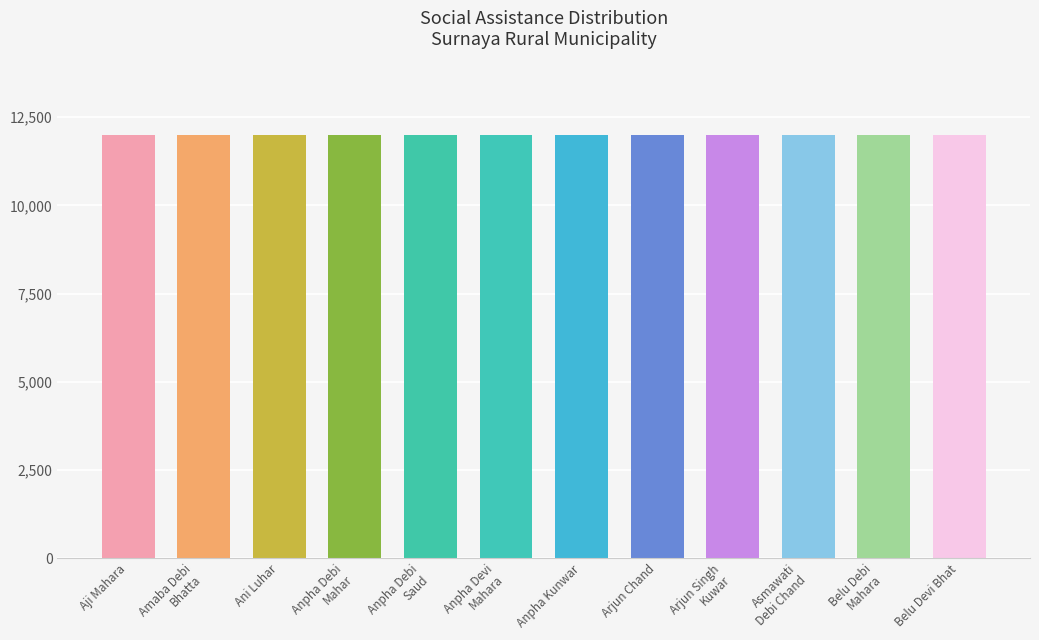

At which label is the value closest to 10000?

Aji Mahara